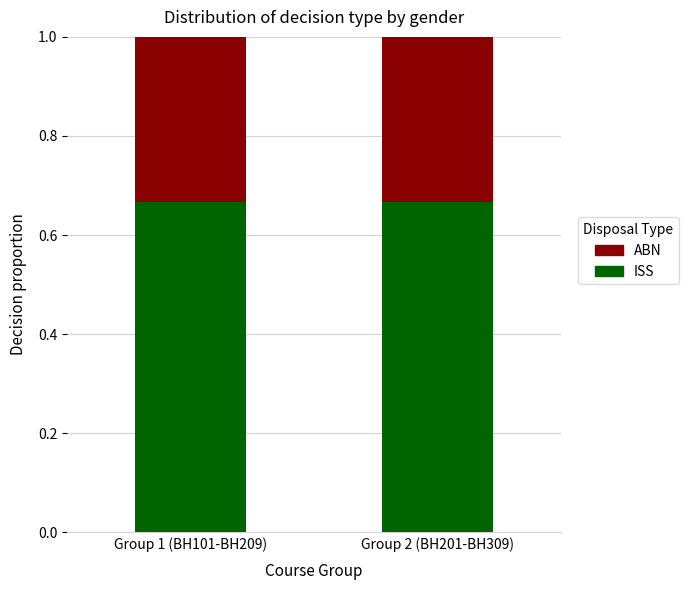

What is the total value across all series at Group 1 (BH101-BH209)?

1.0